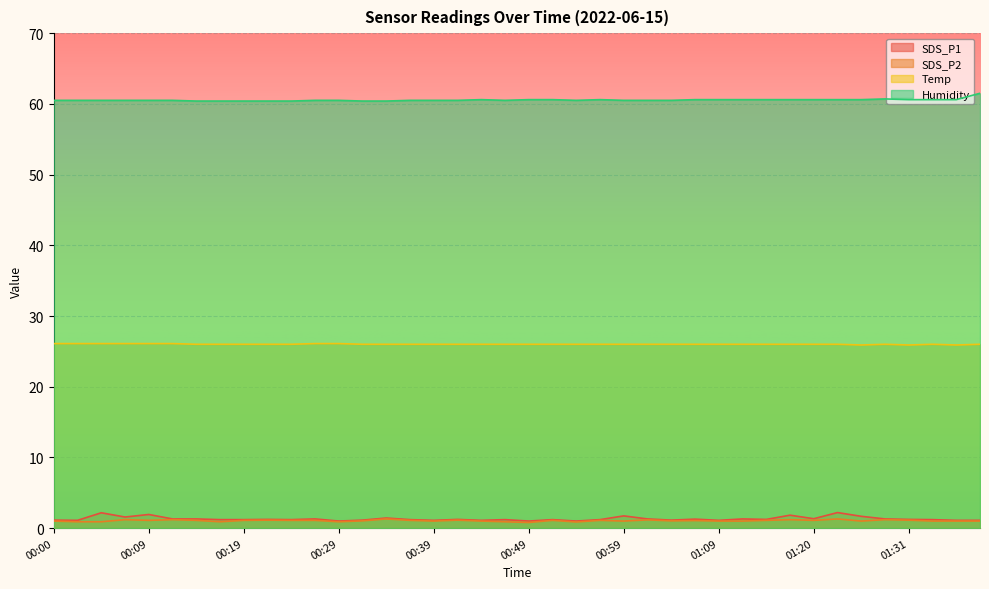

The value of SDS_P2 at 00:22 is 0.5. True or false?

False